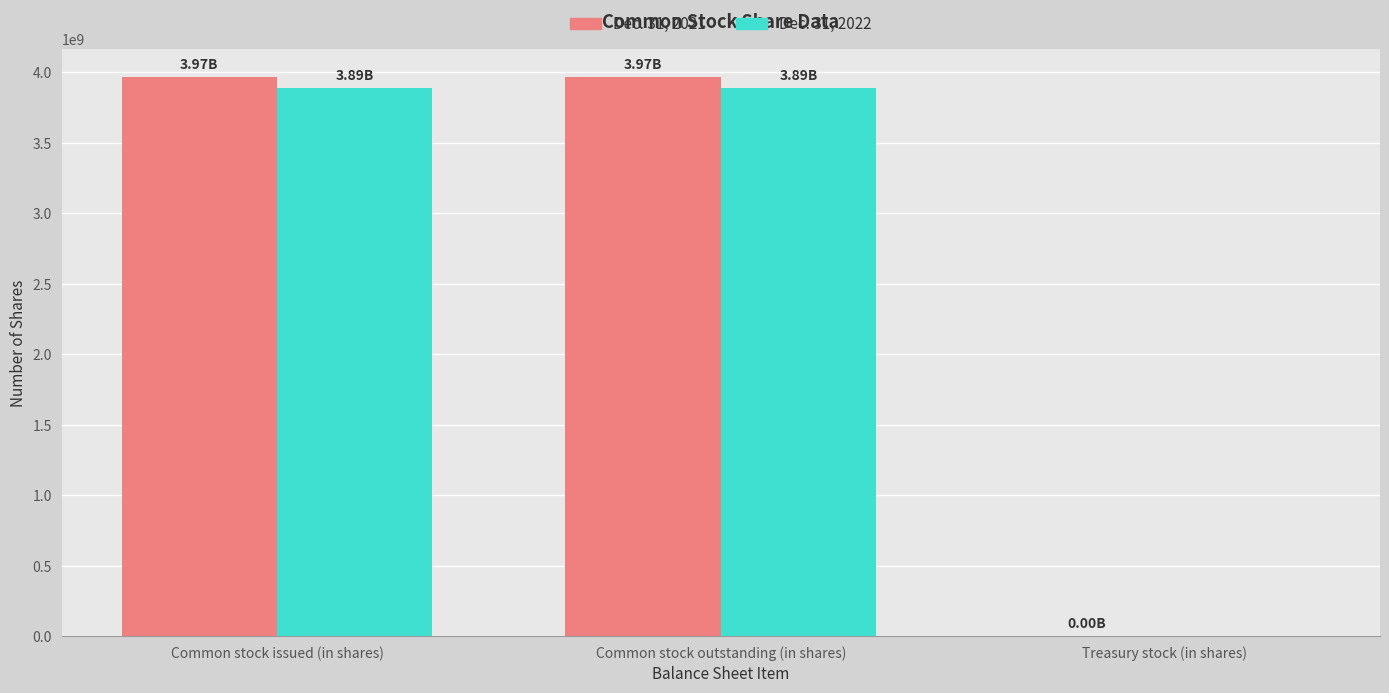

Count the number of data series in this chart.

2